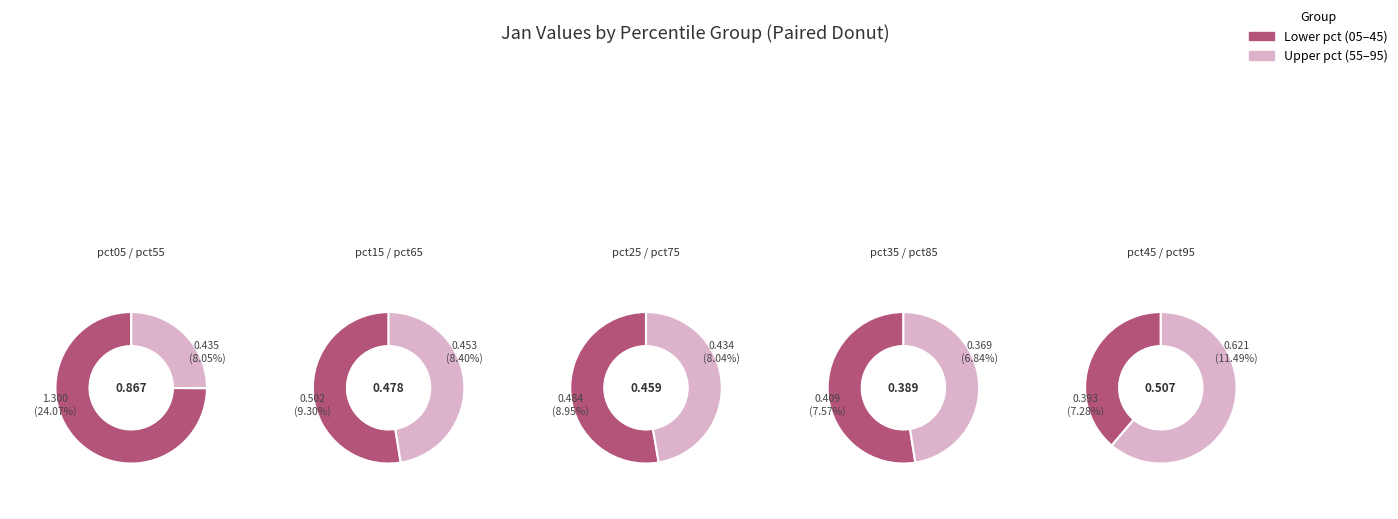

How many segments does this pie chart have?

10